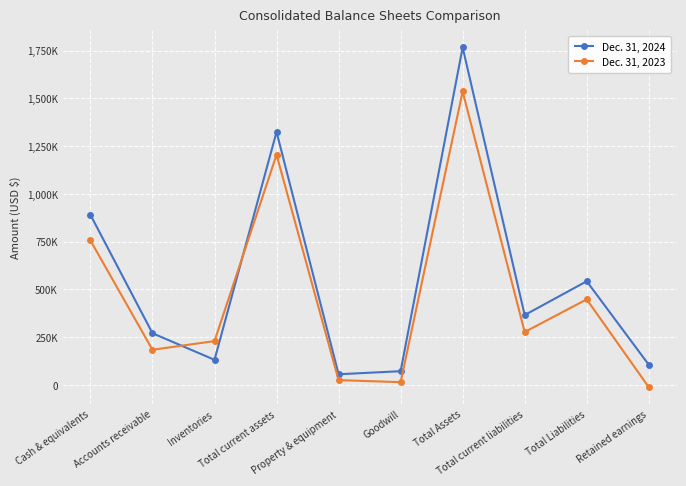

Reading right to left, what are all the values shown in this chart?

Dec. 31, 2024: Retained earnings=105521	Total Liabilities=542464	Total current liabilities=365535	Total Assets=1766881	Goodwill=71582	Property & equipment=55602	Total current assets=1324580	Inventories=131165	Accounts receivable=270342	Cash & equivalents=890190
Dec. 31, 2023: Retained earnings=-12053	Total Liabilities=447868	Total current liabilities=276613	Total Assets=1536396	Goodwill=14173	Property & equipment=24868	Total current assets=1204904	Inventories=229275	Accounts receivable=183703	Cash & equivalents=755981